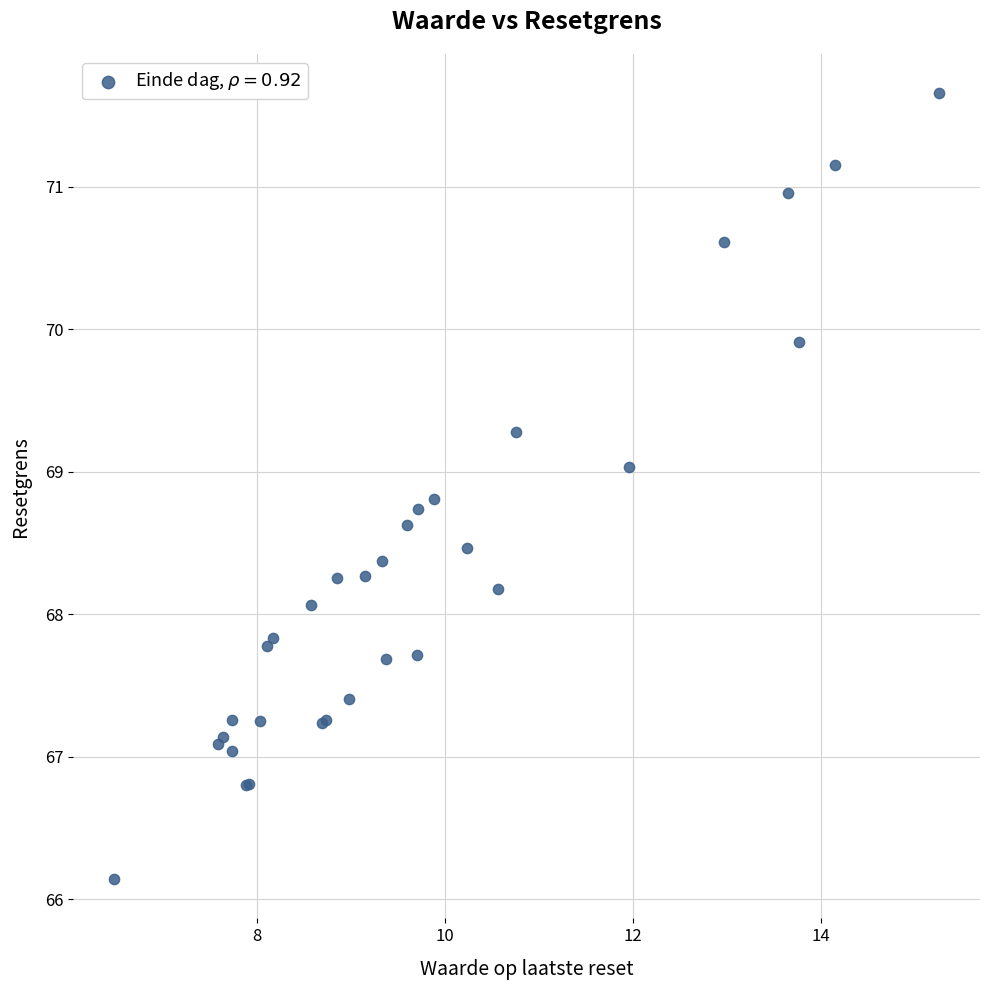

What Y value in the scatter plot is closest to 68?

68.1